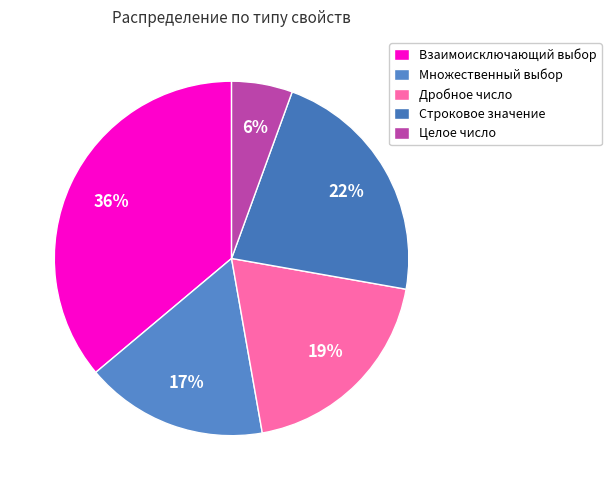

Does Строковое значение account for over 50% of the chart?

No